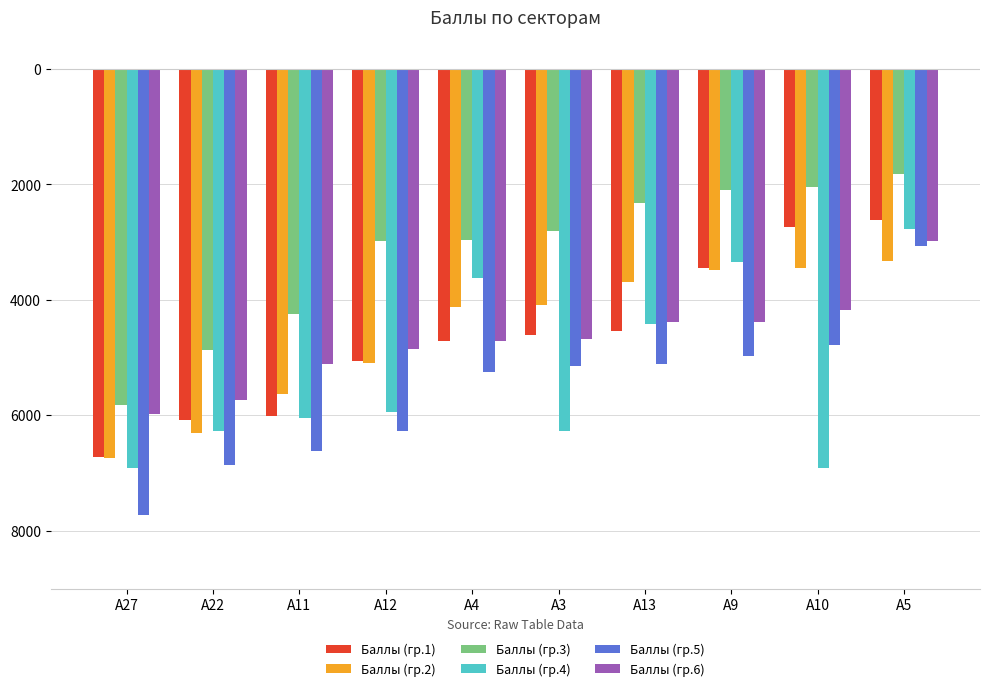

What is the total value across all series at А10?

-24123